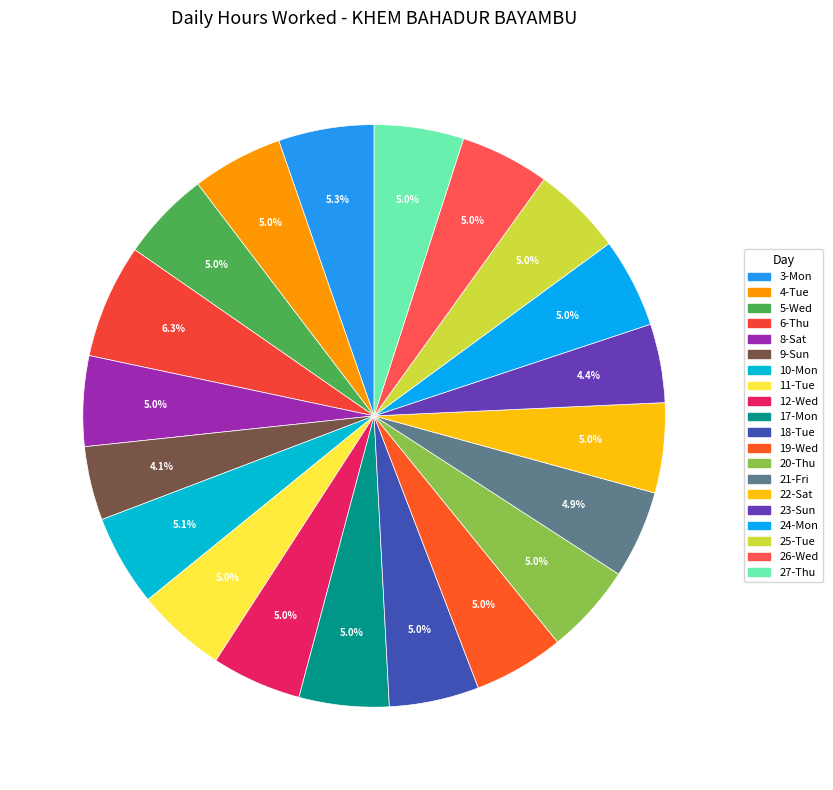

How many segments does this pie chart have?

20